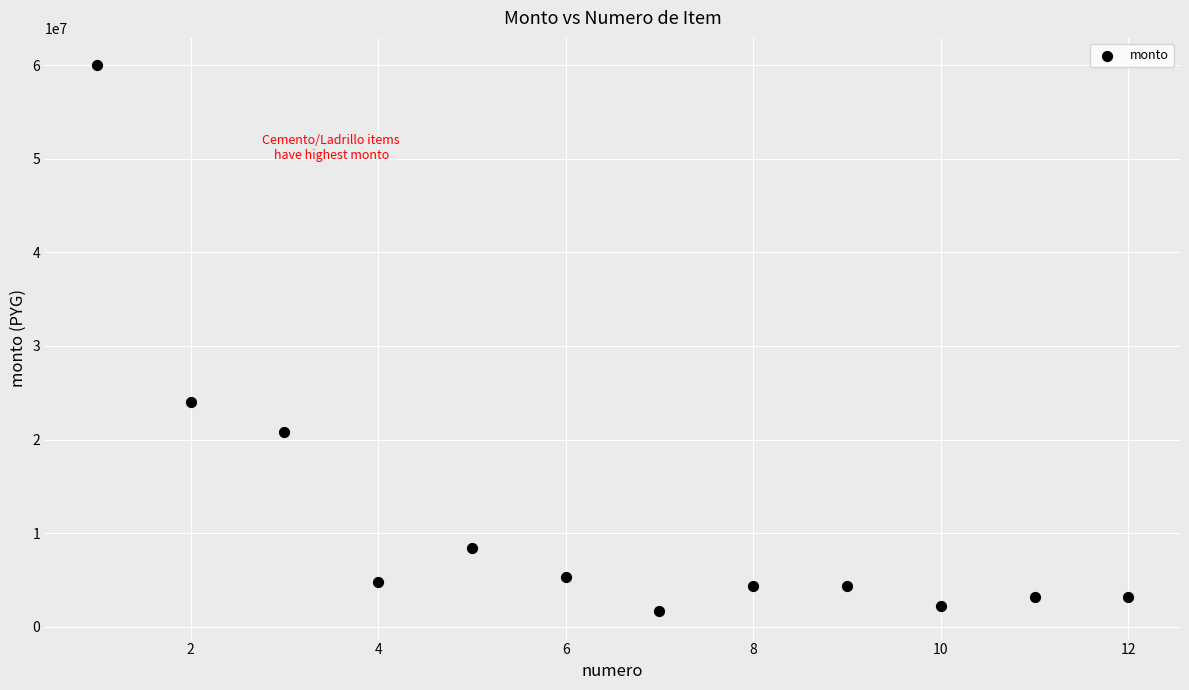

What Y value in the scatter plot is closest to 30825000?

24050000